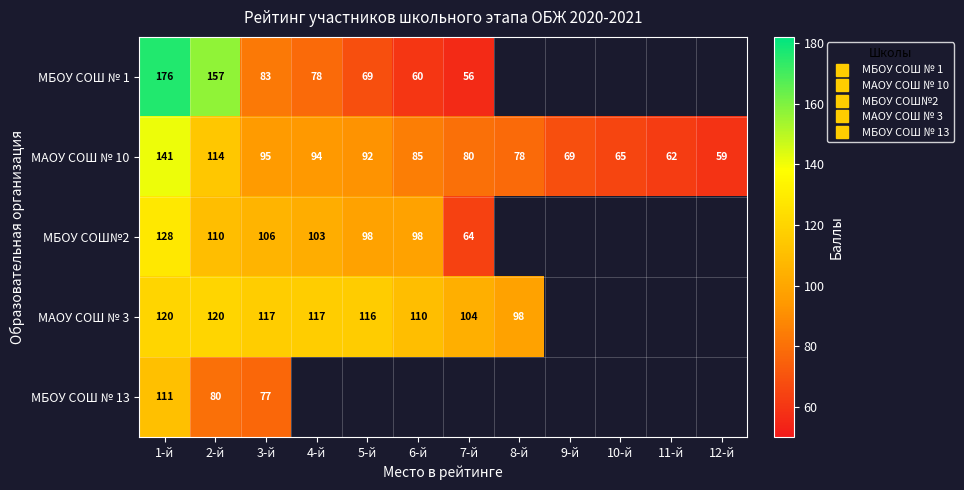

How many data points in МАОУ СОШ № 3 are less than 110?

2